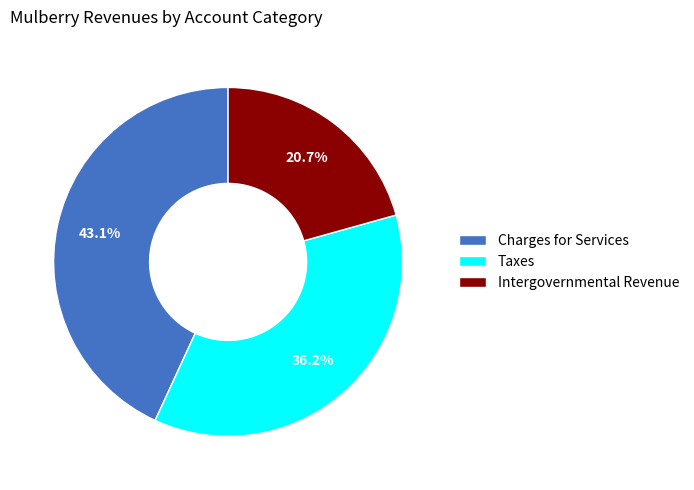

What percentage is the Taxes slice, to the nearest percent?

36%